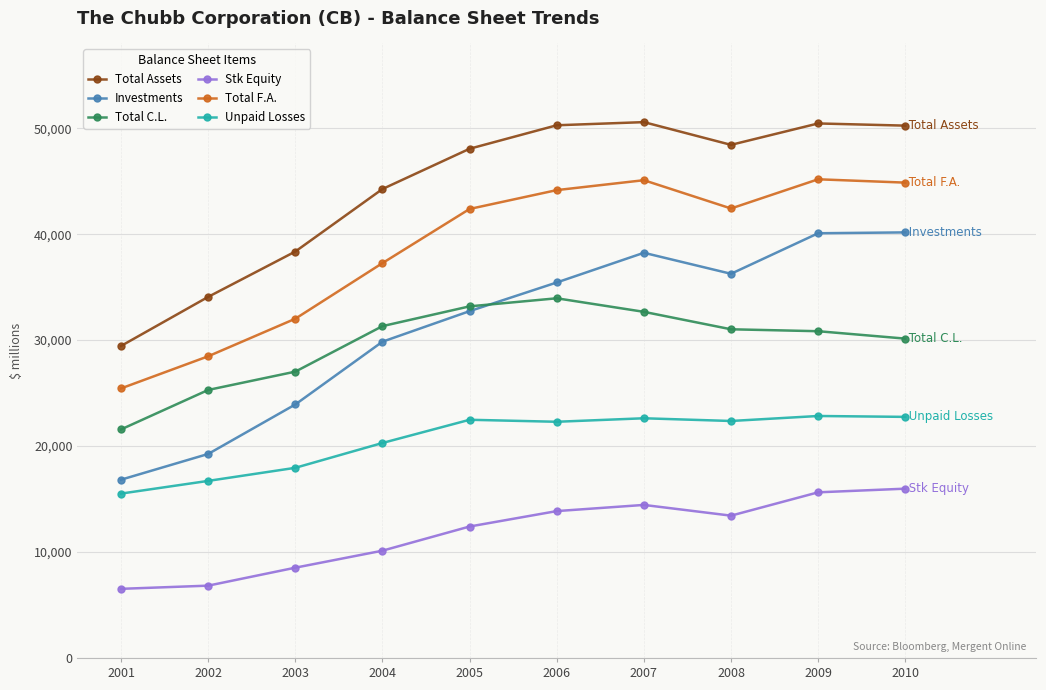

Is it true that Total C.L. equals 55188.8 at 2004?

False